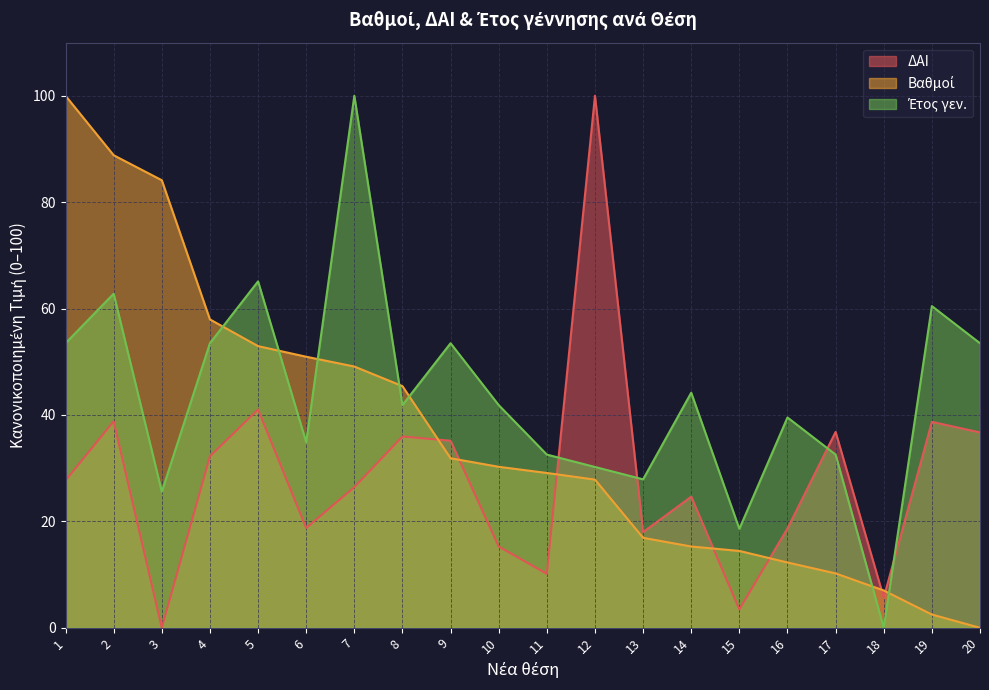

Count the number of categories in the chart.

20